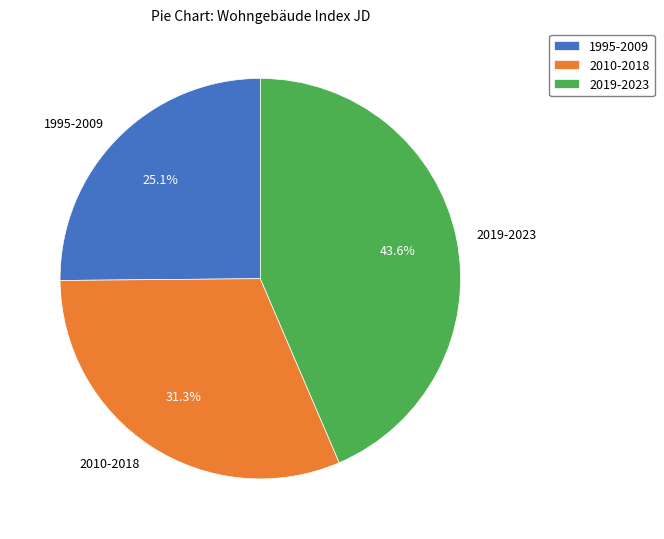

Which has a higher value, 2010-2018 or 2019-2023?

2019-2023